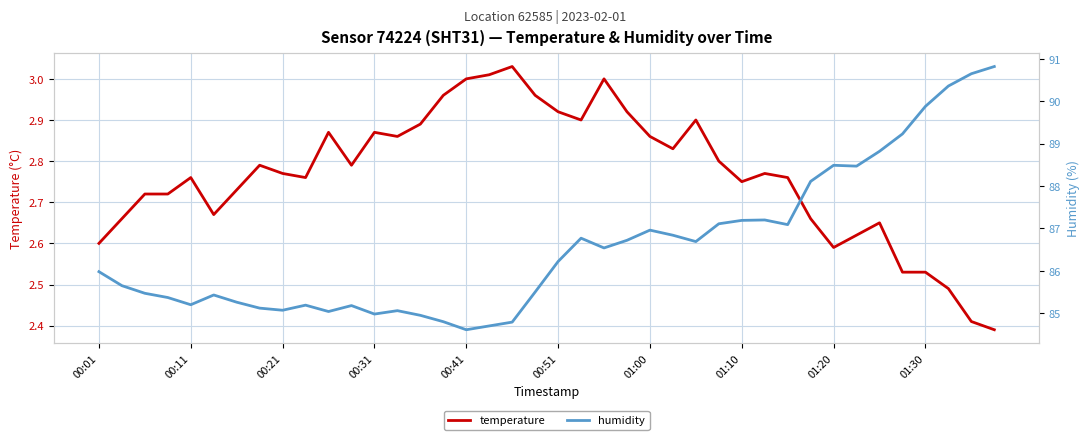

The temperature series shows 2.0 at 01:00. True or false?

False